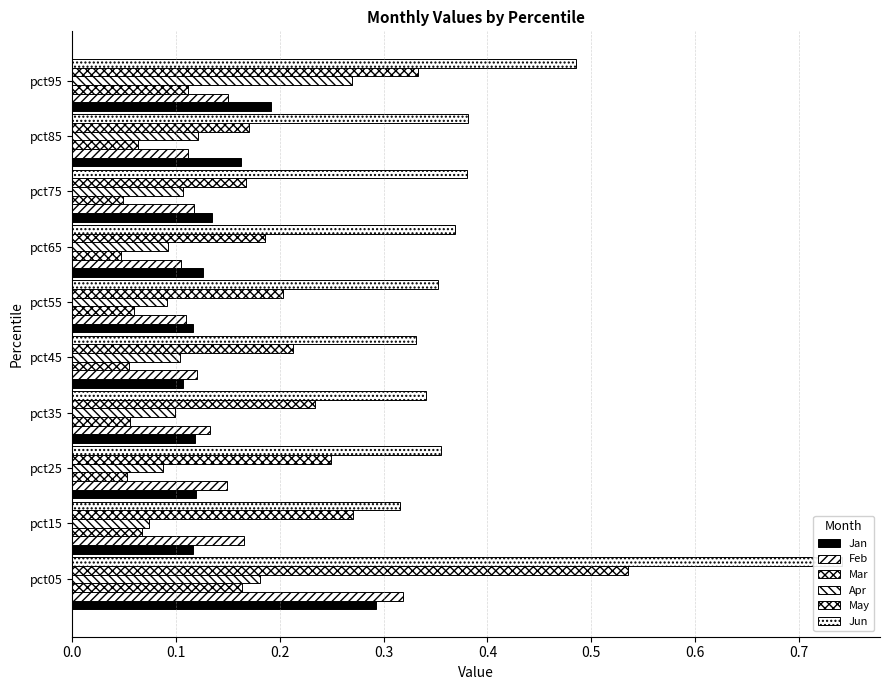

Which series has the largest total across all categories?

Jun